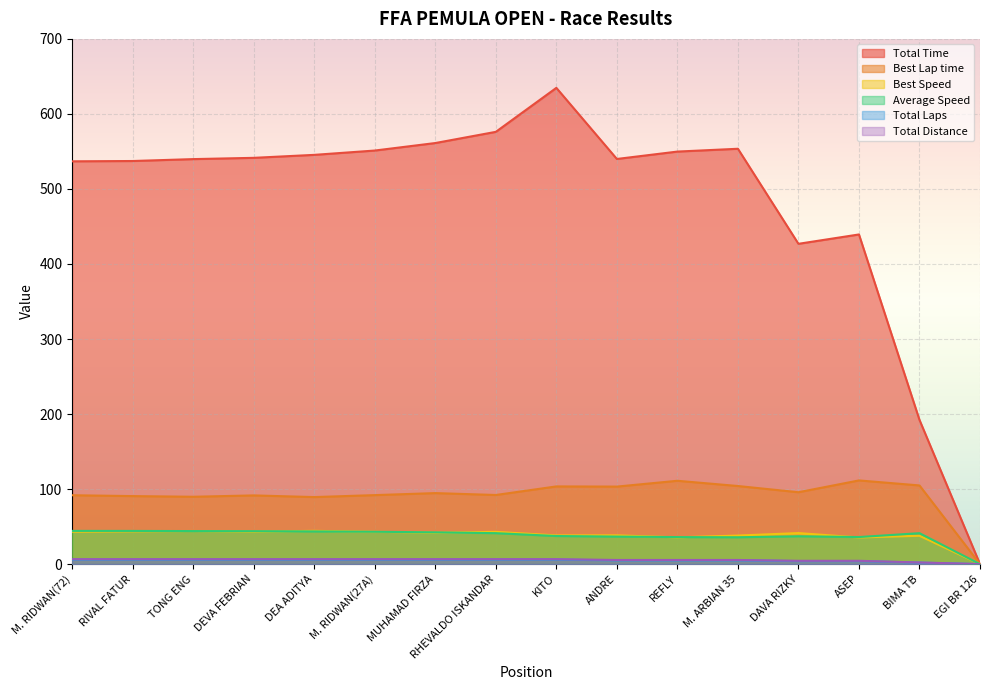

Is it true that Total Laps equals 5.0 at REFLY?

True